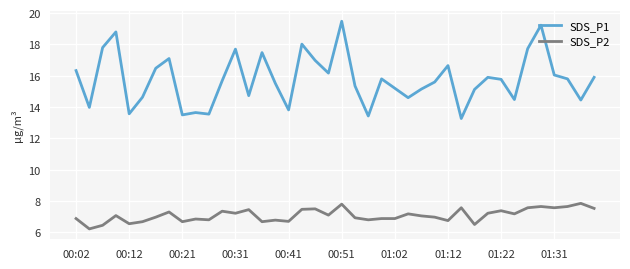

What is the smallest value displayed?

6.2